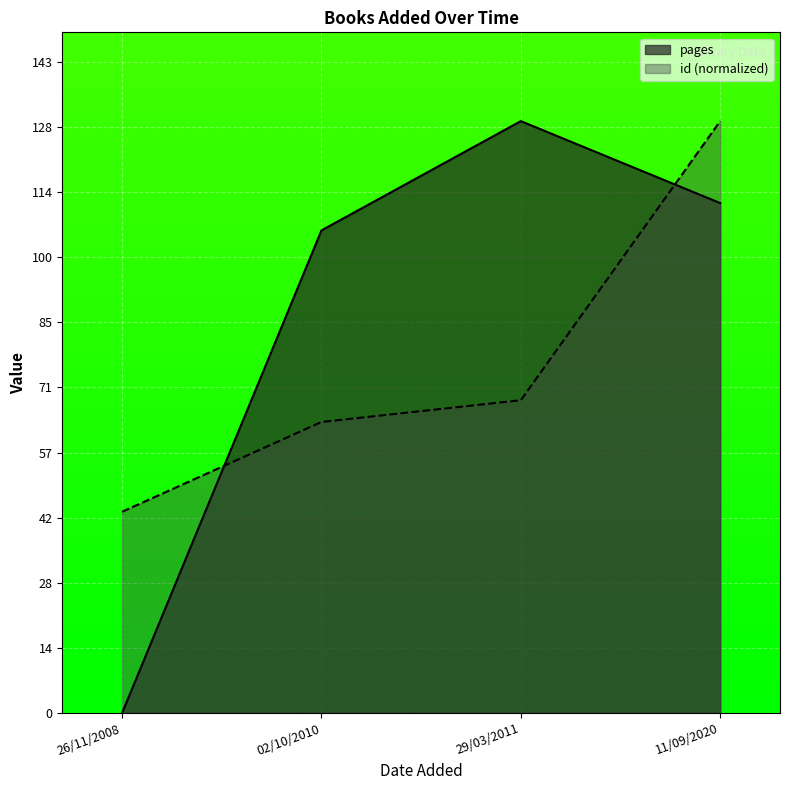

How many lines are shown in the chart?

2